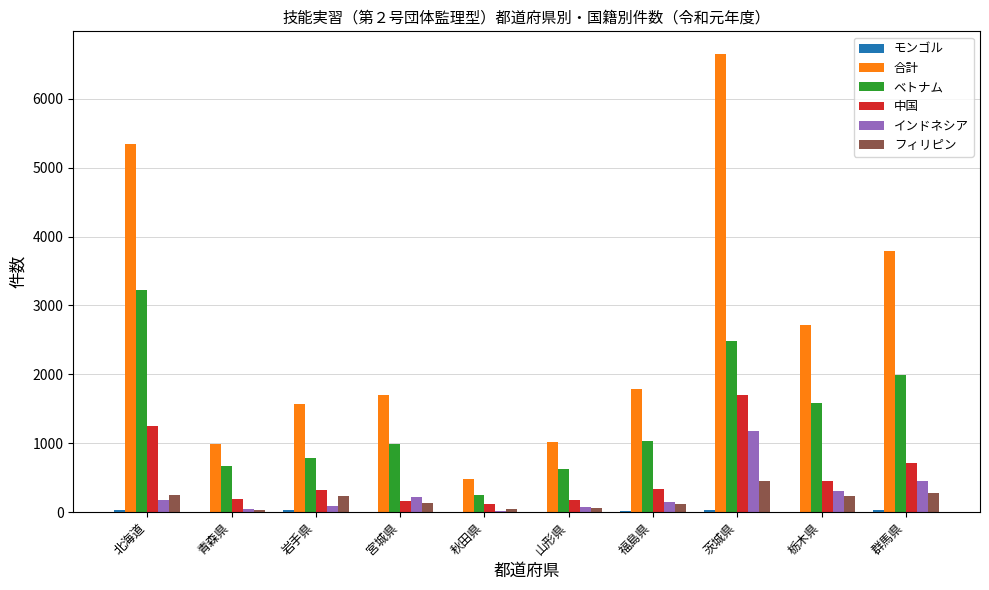

What is the sum of all インドネシア values?

2703